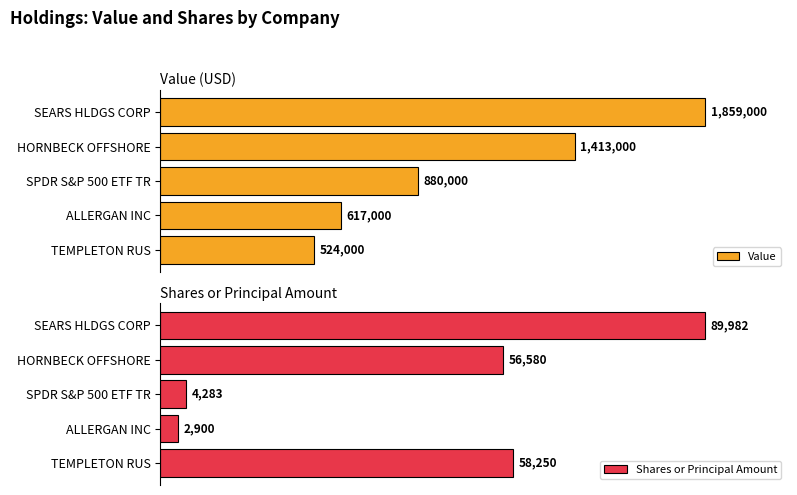

How many distinct data groups are displayed?

2